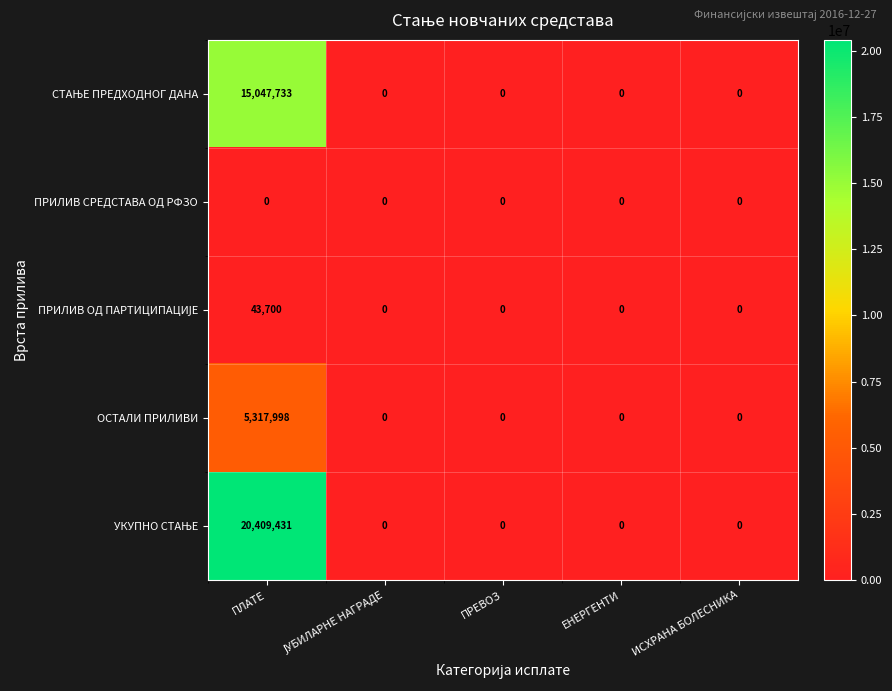

What is the difference between the maximum and minimum values in the ОСТАЛИ ПРИЛИВИ series?

5317998